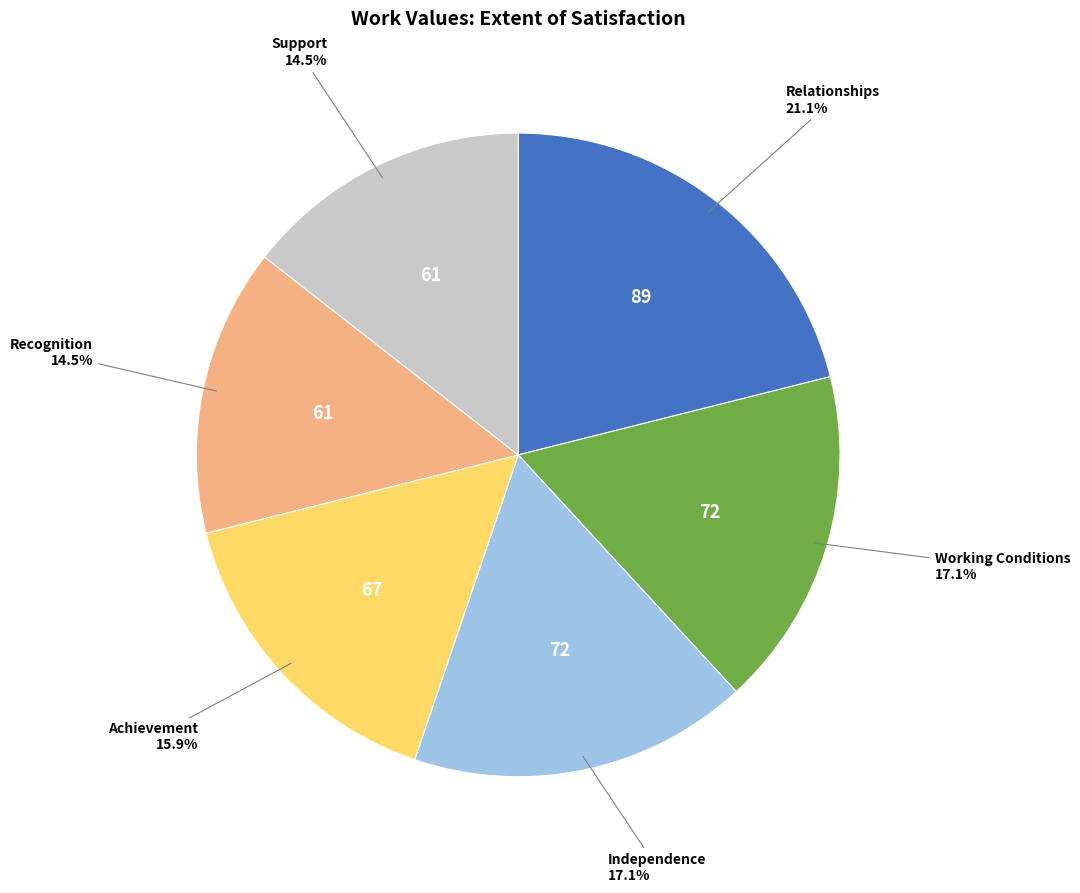

Is there any slice that represents more than half of the pie?

No